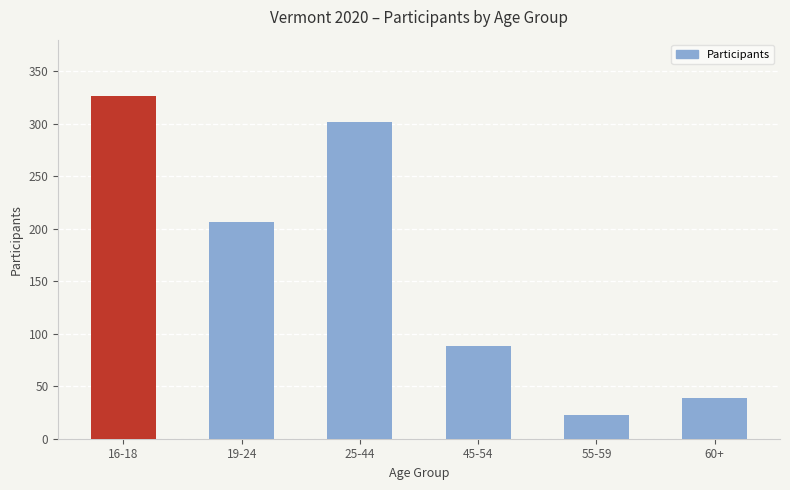

What is the smallest value displayed?

23